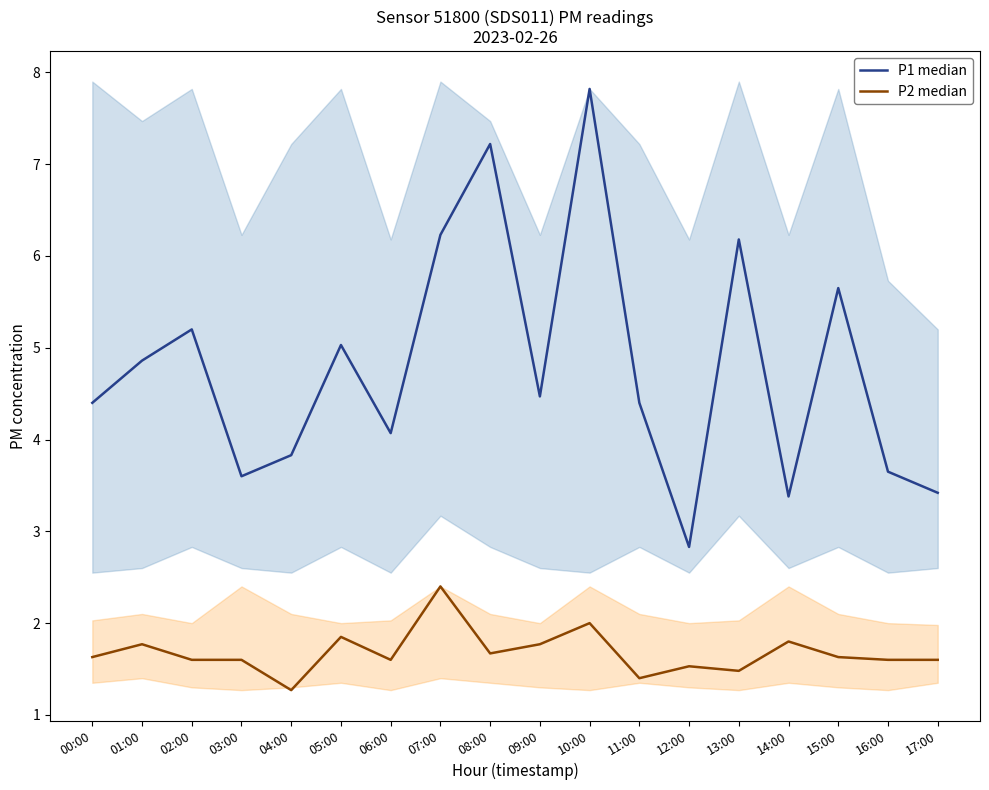

True or false: P1 median and P2 median cross at least once.

False